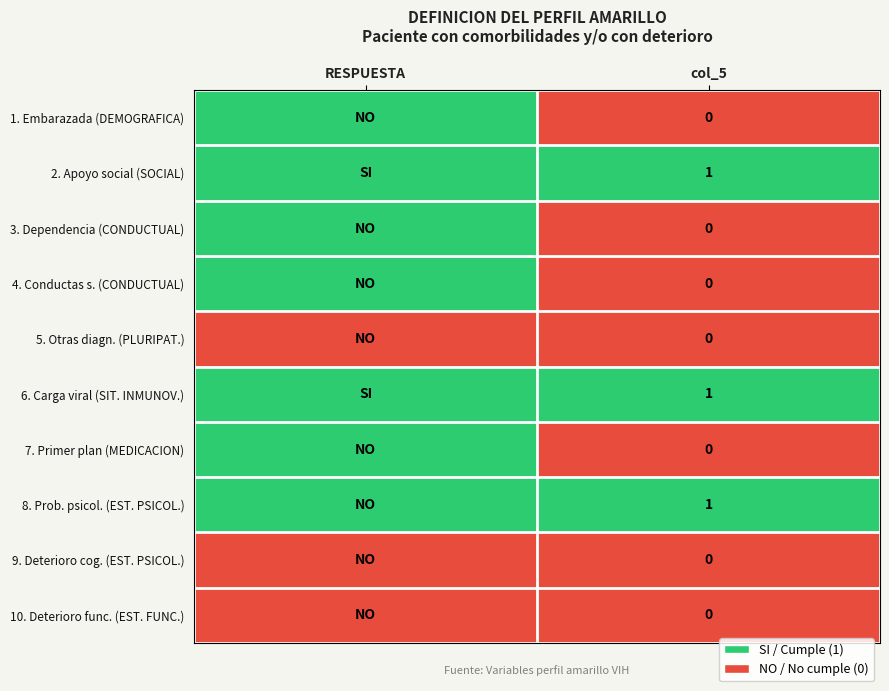

The value of 8. Prob. psicol. (EST. PSICOL.) at col_5 is 0. True or false?

False